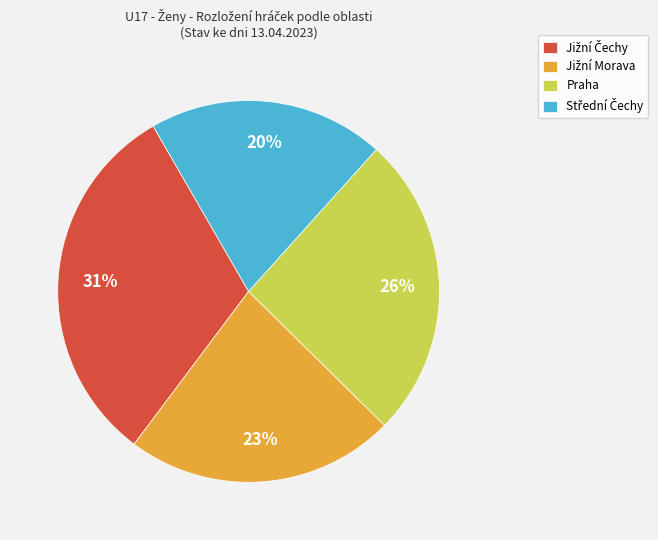

How many segments does this pie chart have?

4